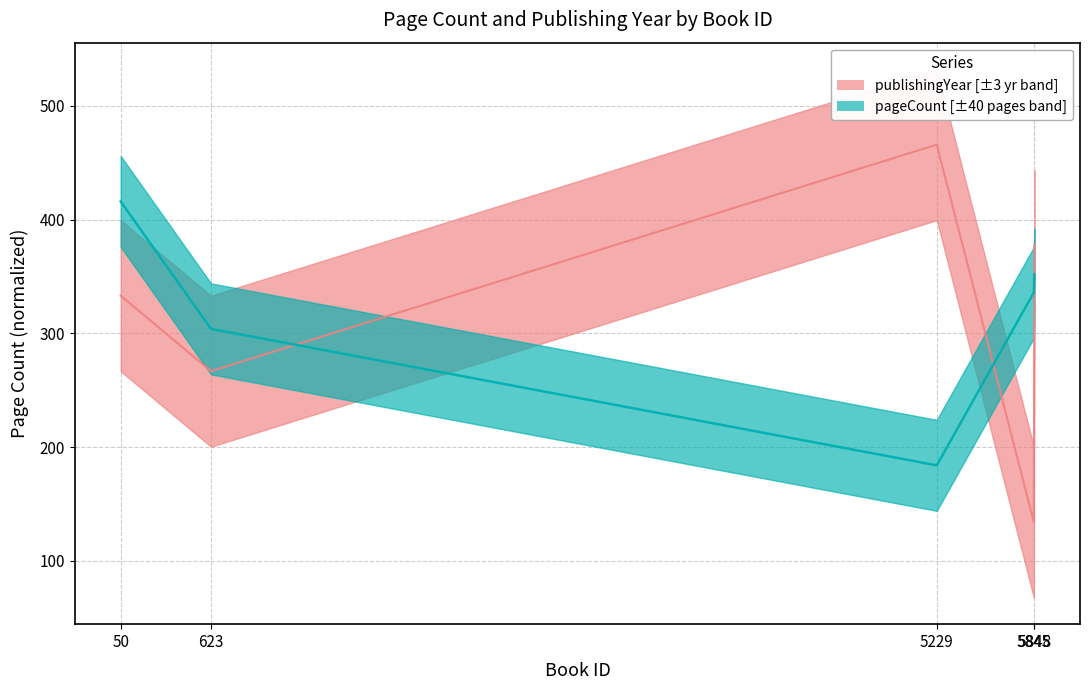

Is this an area chart (filled region under the line)?

No